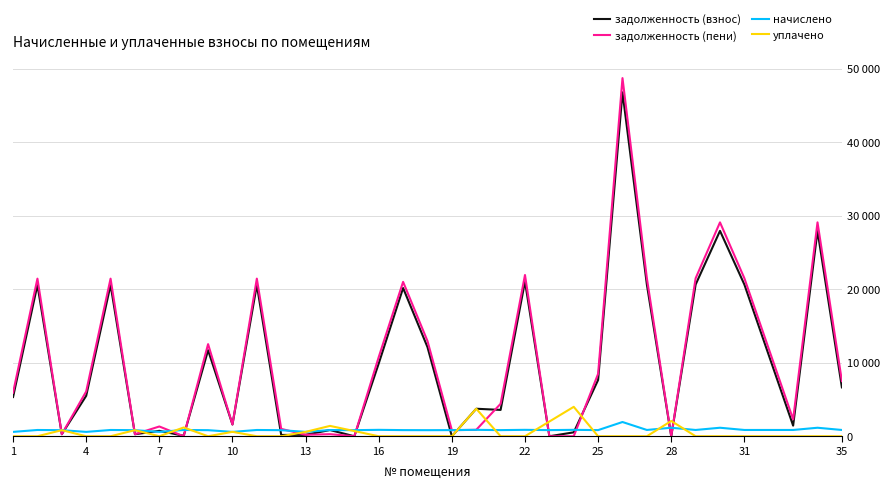

Does the chart have visible grid lines?

Yes